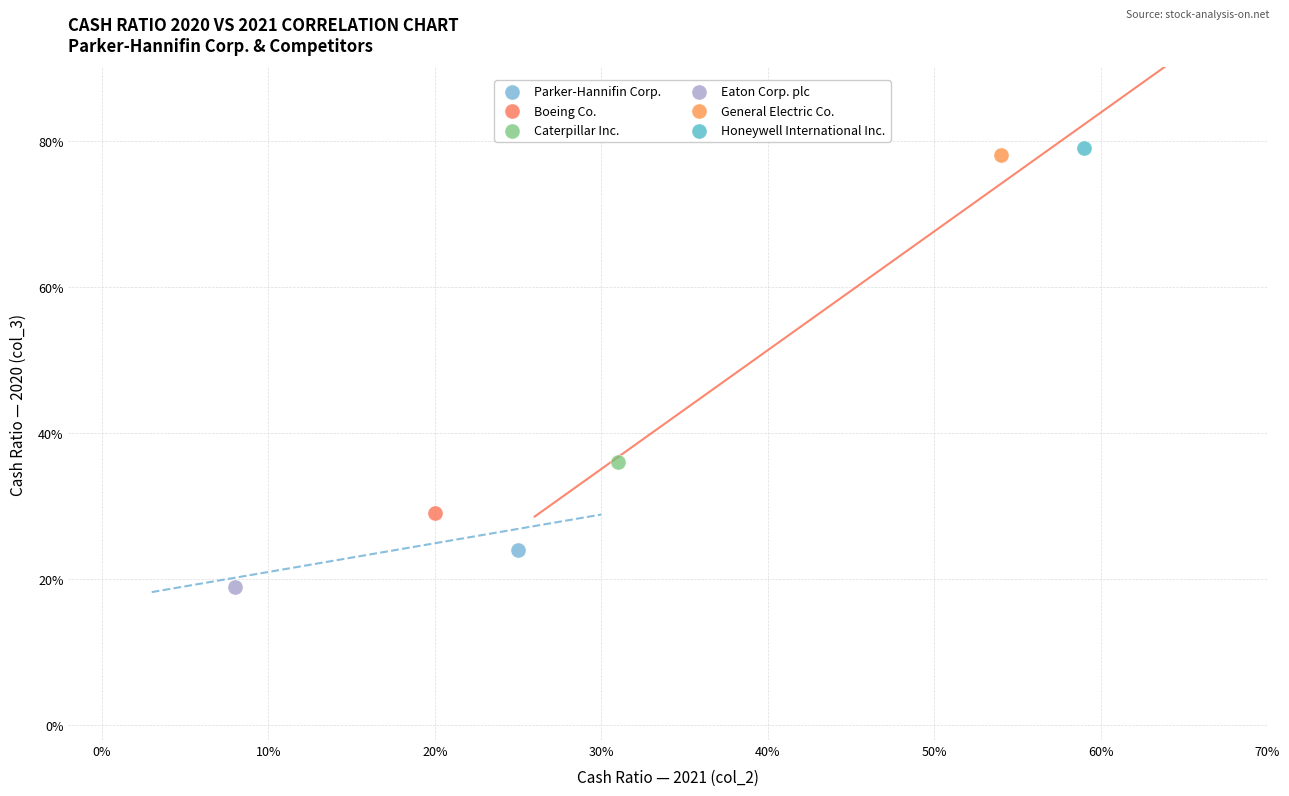

What are all the series names shown in the legend?

Parker-Hannifin Corp., Boeing Co., Caterpillar Inc., Eaton Corp. plc, General Electric Co., Honeywell International Inc.